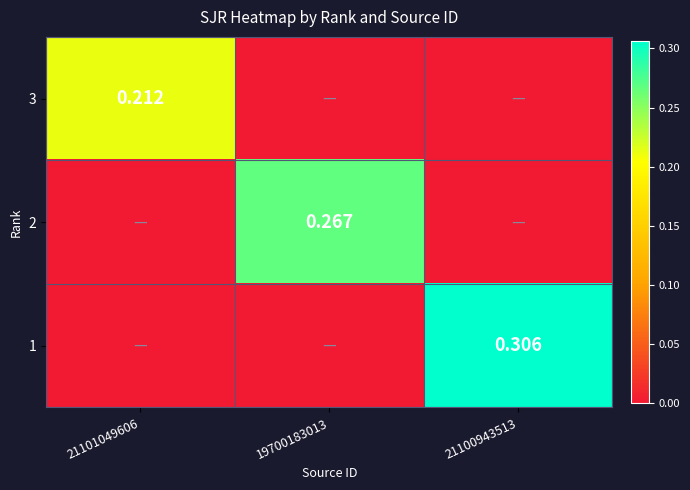

At which category does the chart reach its minimum across all series?

19700183013